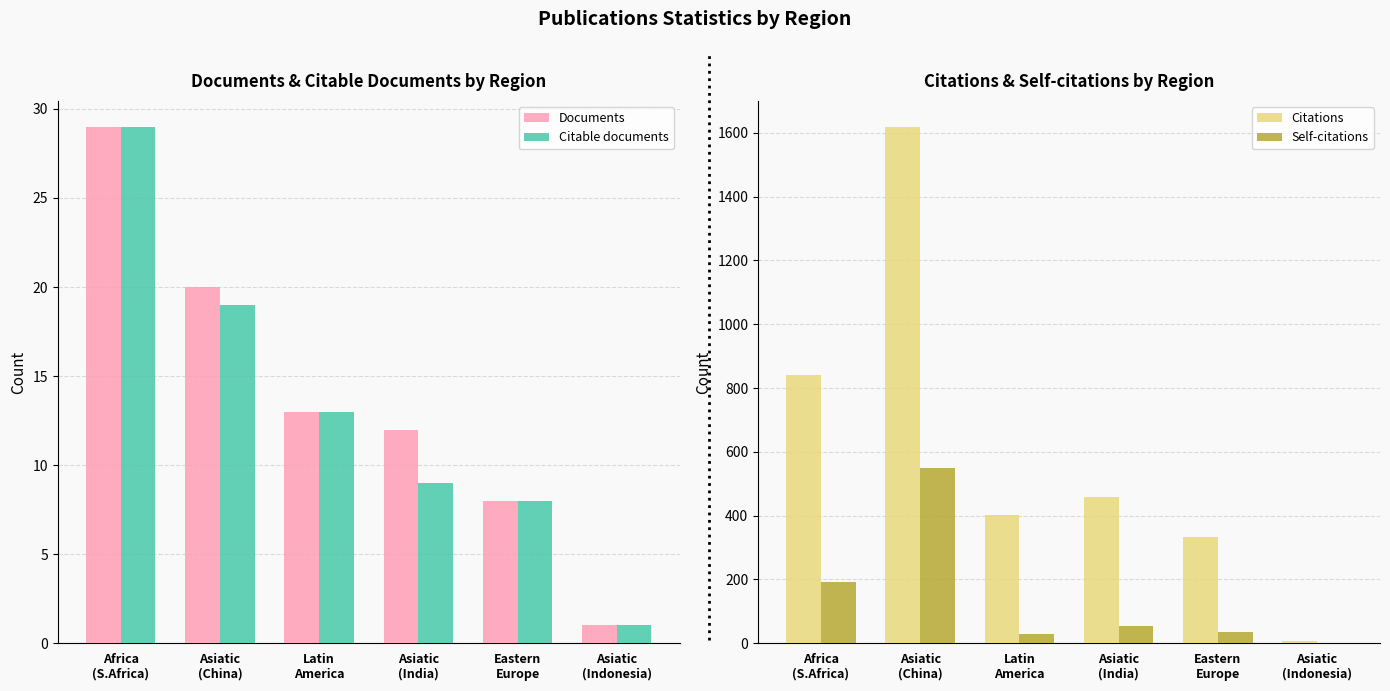

Reading left to right, transcribe all the data shown in this chart.

Documents: Africa
(S.Africa)=29	Asiatic
(China)=20	Latin
America=13	Asiatic
(India)=12	Eastern
Europe=8	Asiatic
(Indonesia)=1
Citable documents: Africa
(S.Africa)=29	Asiatic
(China)=19	Latin
America=13	Asiatic
(India)=9	Eastern
Europe=8	Asiatic
(Indonesia)=1
Citations: Africa
(S.Africa)=842	Asiatic
(China)=1619	Latin
America=403	Asiatic
(India)=457	Eastern
Europe=333	Asiatic
(Indonesia)=8
Self-citations: Africa
(S.Africa)=192	Asiatic
(China)=549	Latin
America=30	Asiatic
(India)=53	Eastern
Europe=34	Asiatic
(Indonesia)=0